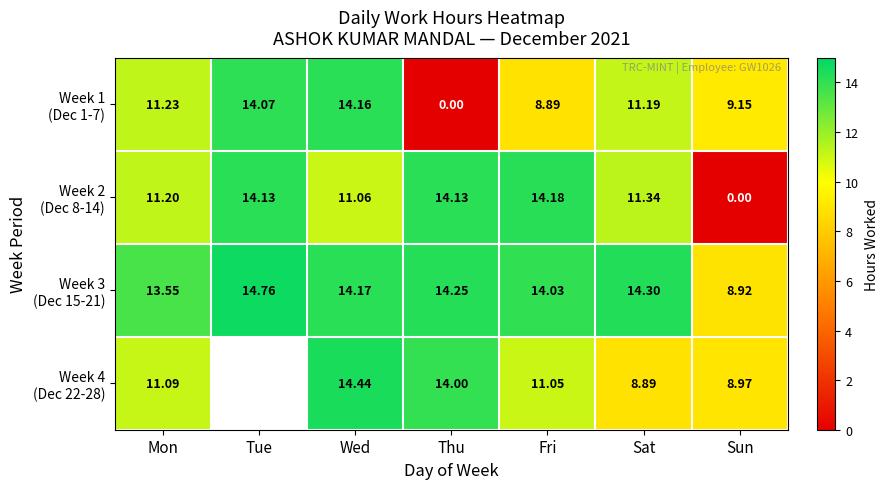

How many positive values does the Week 4 (Dec 22-28) series have?

6